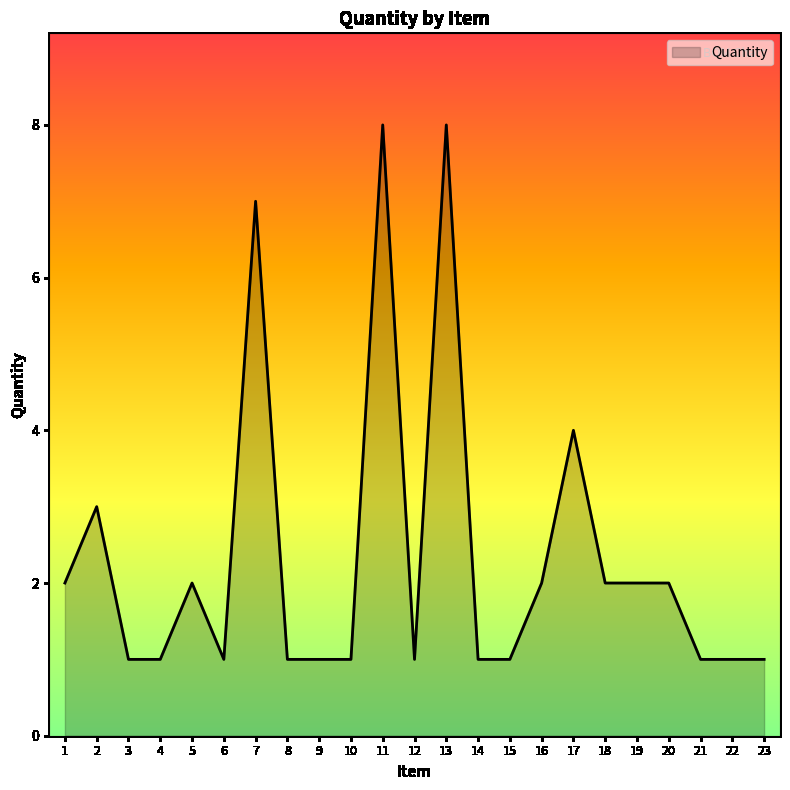

Reading right to left, transcribe all the data shown in this chart.

23=1	22=1	21=1	20=2	19=2	18=2	17=4	16=2	15=1	14=1	13=8	12=1	11=8	10=1	9=1	8=1	7=7	6=1	5=2	4=1	3=1	2=3	1=2